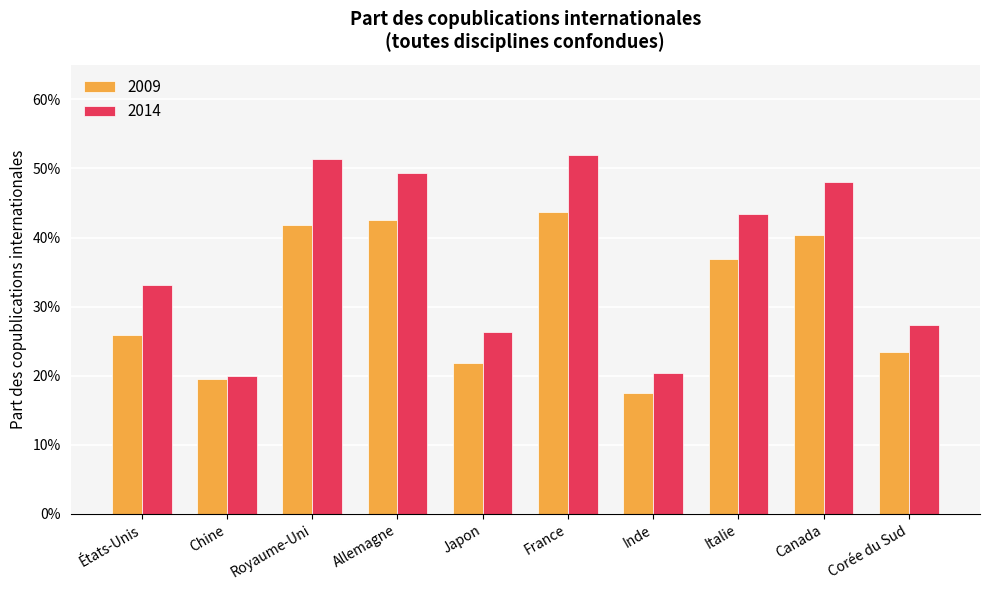

Count the 2009 values in the range 0 to 1.

10